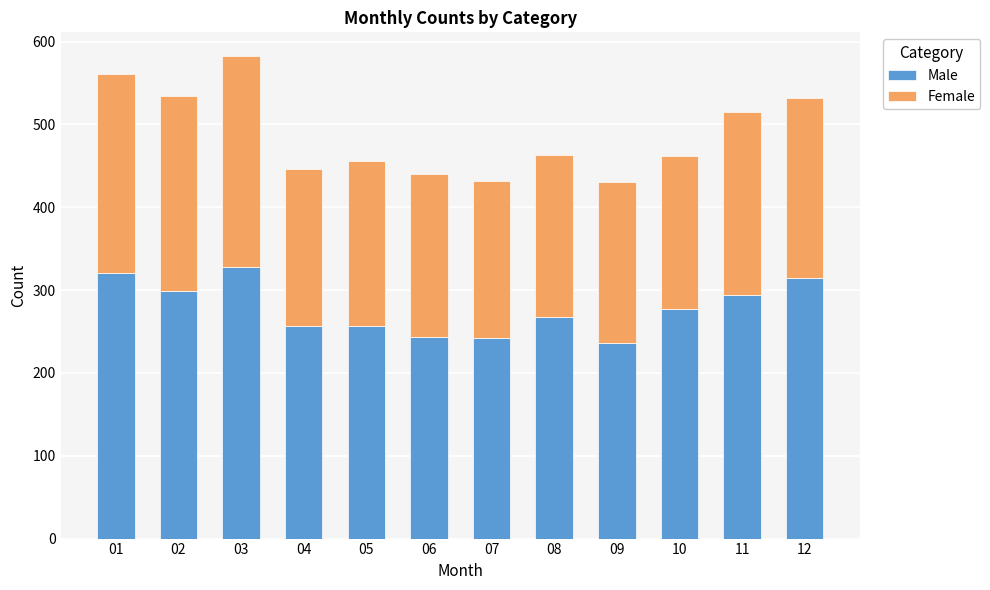

What is the average value of the Male series?

278